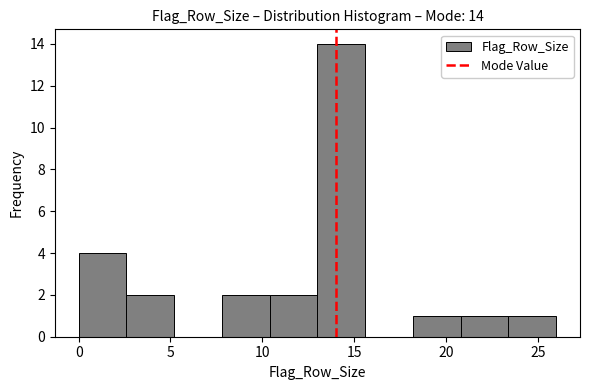

Over which range of the x-axis is the bar tallest?

13.0 to 15.6